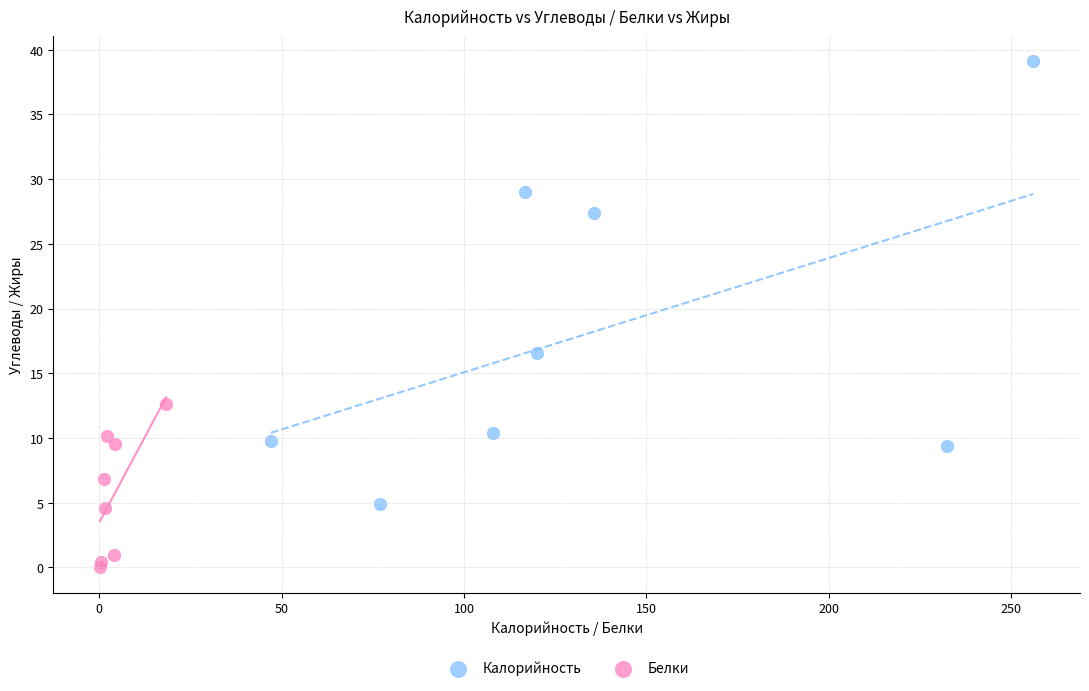

Which series reaches the minimum Y coordinate?

Белки